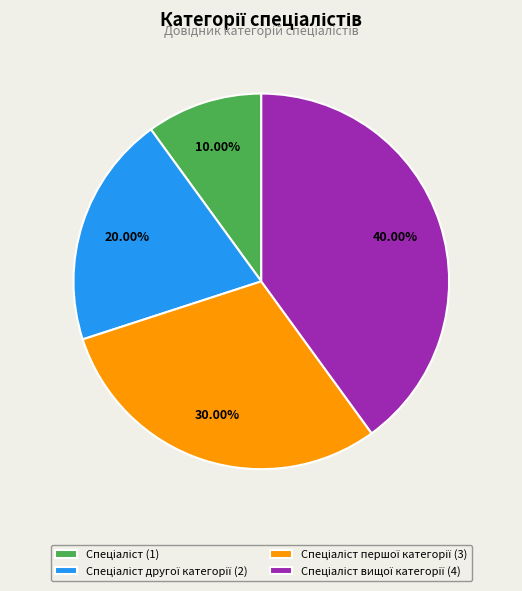

Is there any slice that represents more than half of the pie?

No